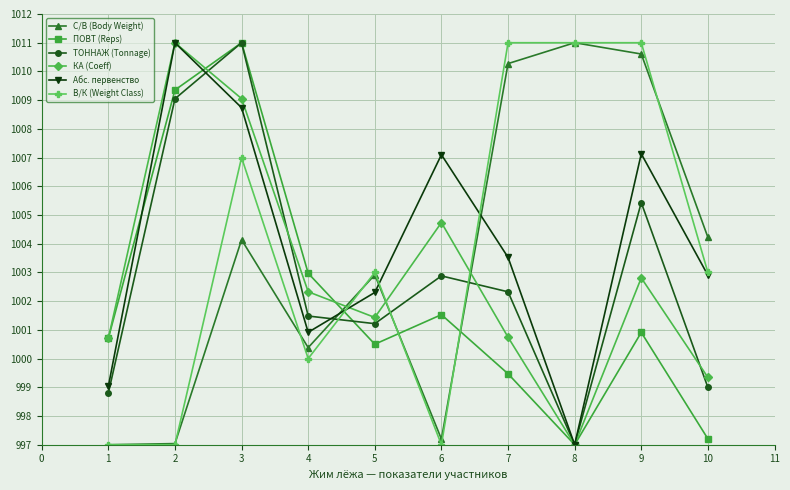

What is the value of the ТОННАЖ (Tonnage) point at the 4th from the left?

1001.5